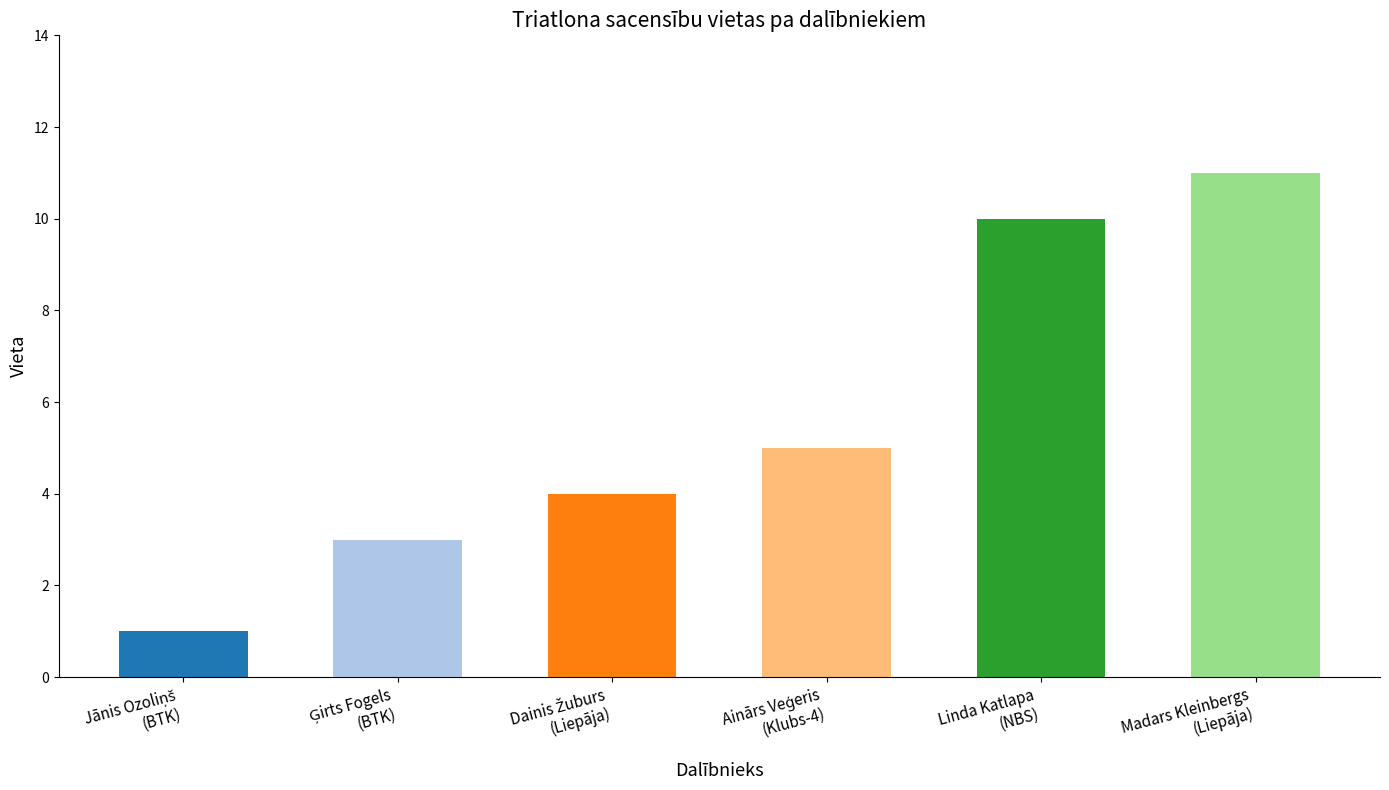

What is the approximate value at Linda Katlapa
(NBS)?

10